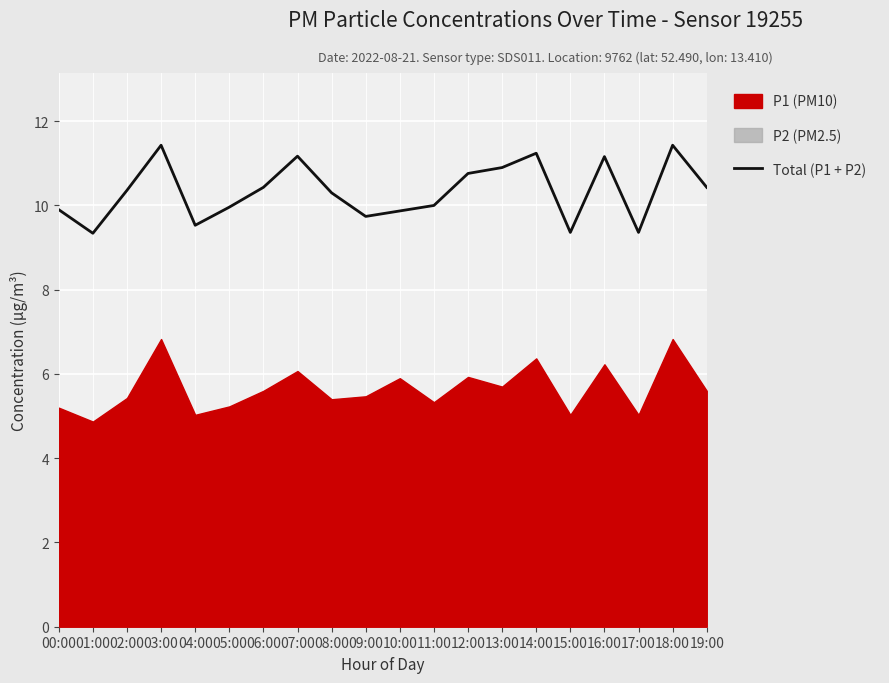

The value at 12:00 is 10.8. True or false?

True